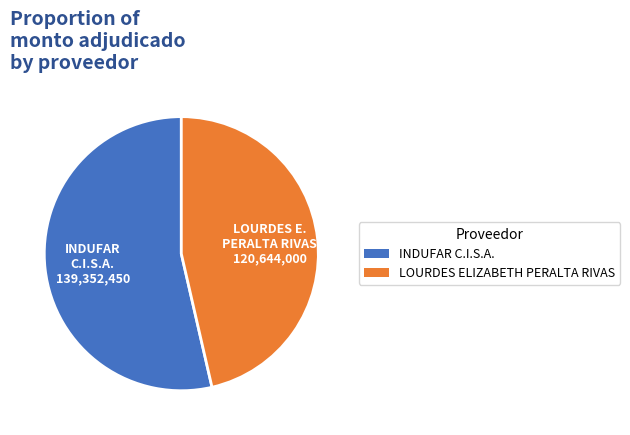

Count the number of slices in the pie.

2